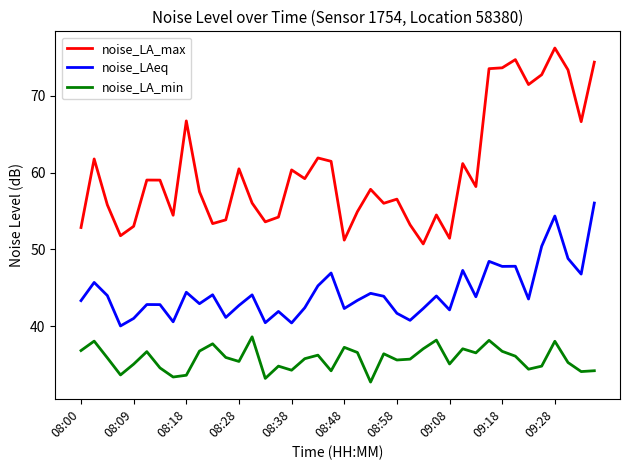

Which series has the largest total across all categories?

noise_LA_max